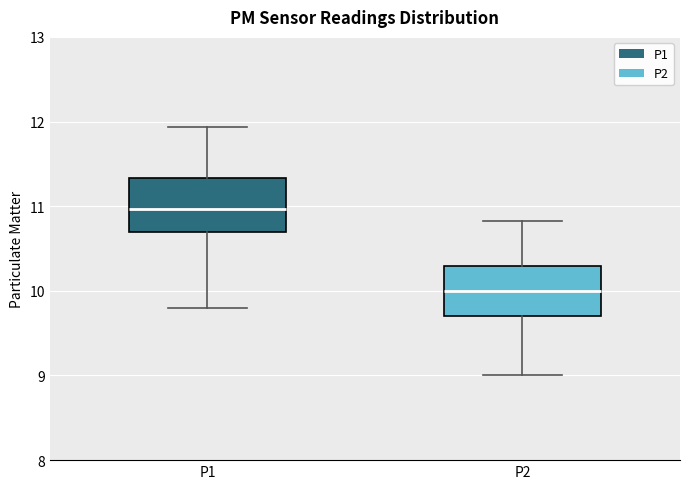

Reading left to right, transcribe this box plot: for each box, give where its median line is, the range the box spans, and where its two whiskers end, as read against the y-axis. The values are not printed on the chart, so give them approximately, as read against the axis.

P1: median 11.0, box 10.7 to 11.3, whiskers 9.8 to 11.9
P2: median 10.0, box 9.7 to 10.3, whiskers 9.0 to 10.8